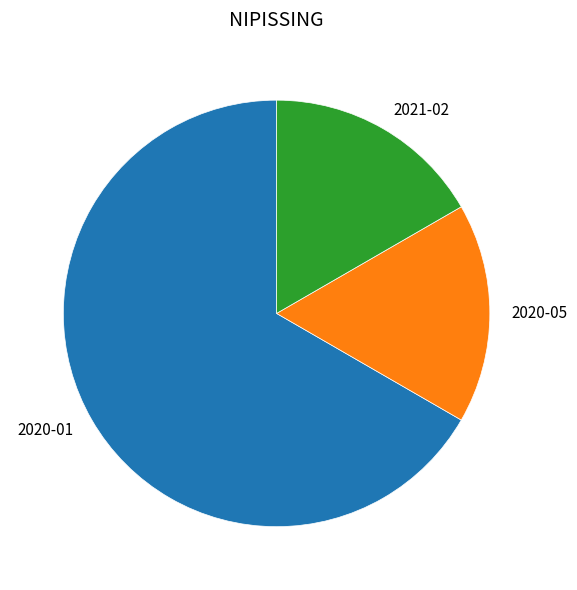

Does 2020-01 represent more than half of the total?

Yes